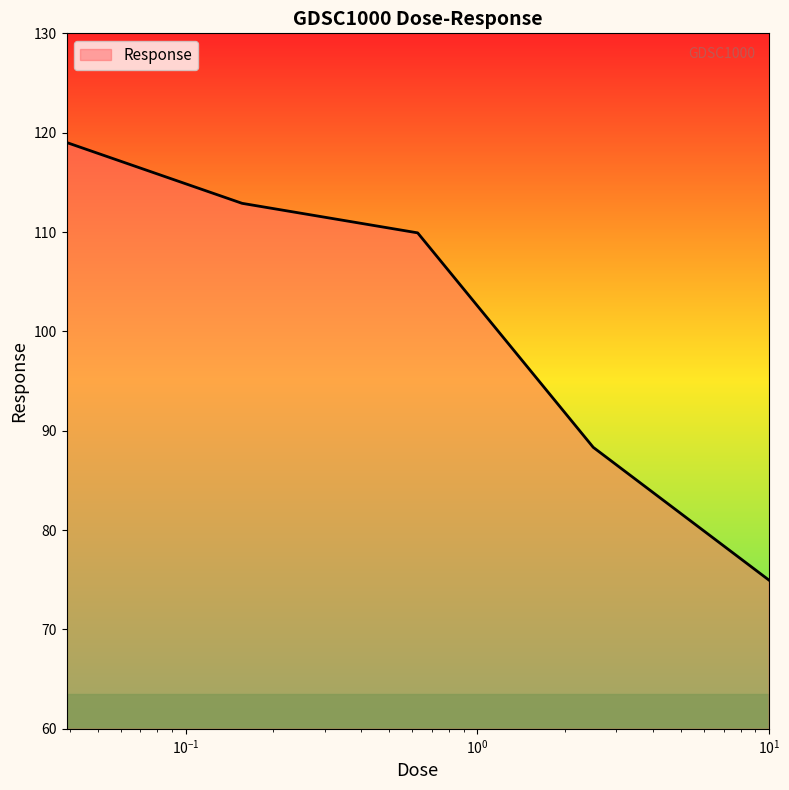

Does the chart display data point markers on the line(s)?

No